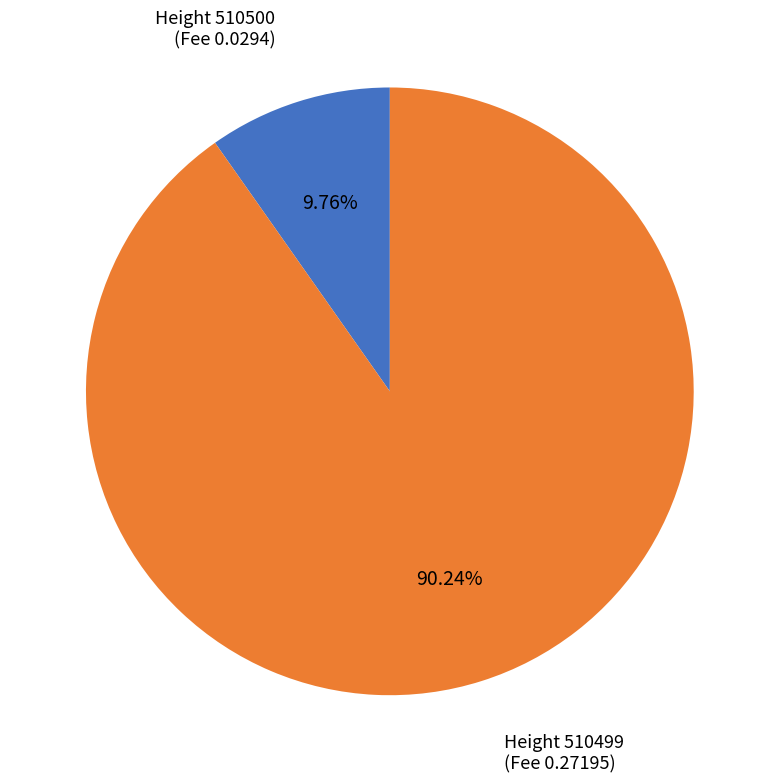

Is there any slice that represents more than half of the pie?

Yes